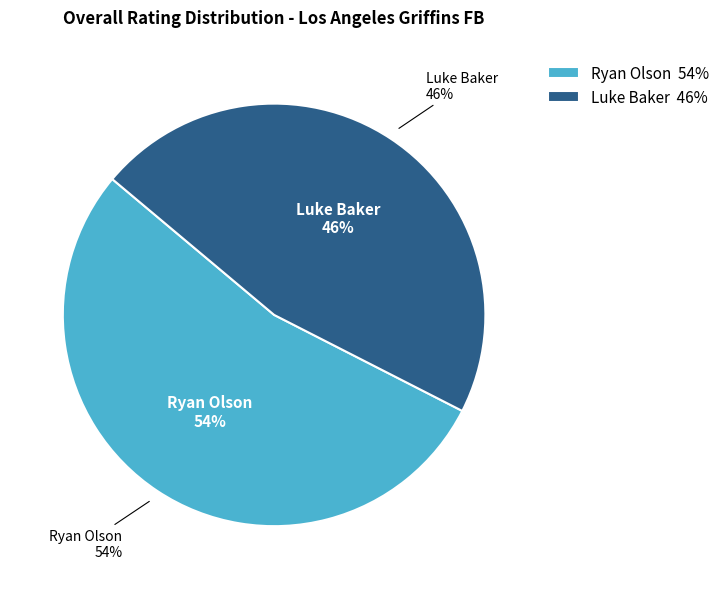

Is the sum of Luke Baker and Ryan Olson greater than half?

Yes